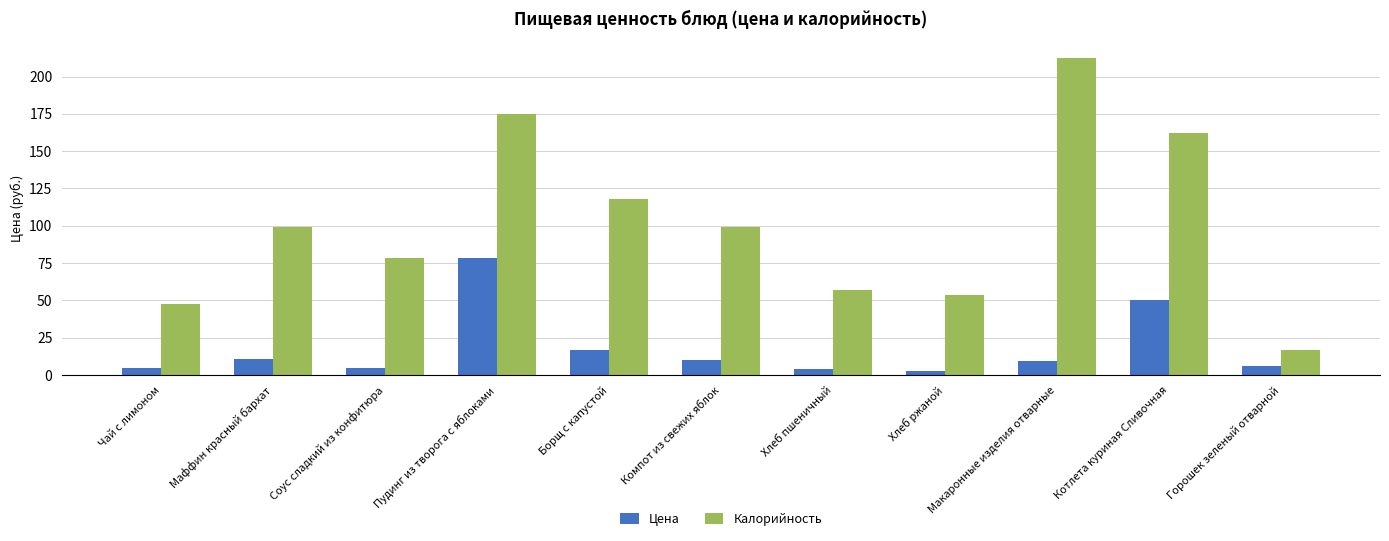

What are all the series names shown in the legend?

Цена, Калорийность